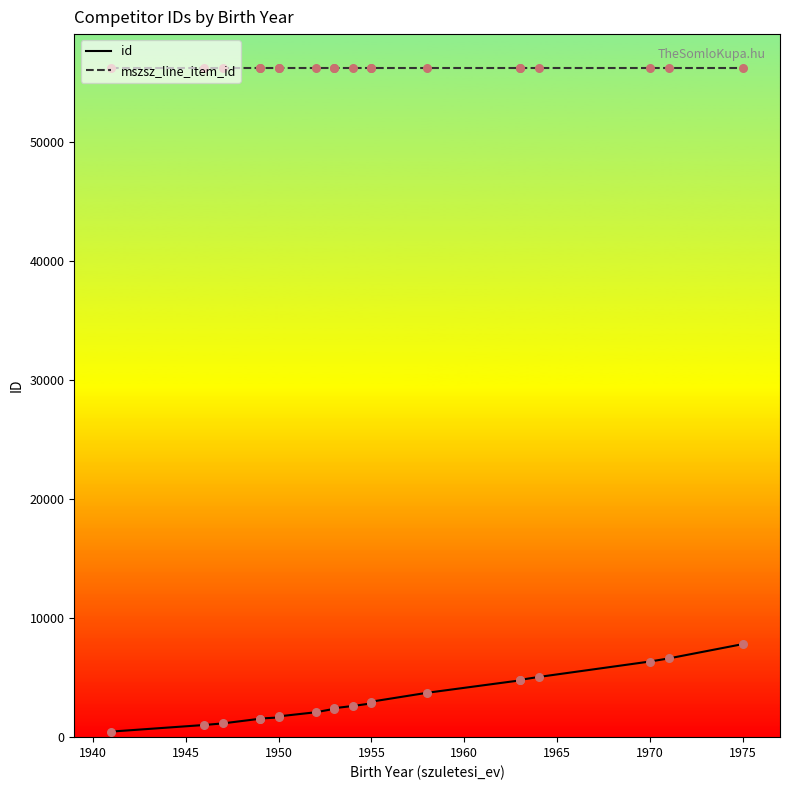

What are all the series names shown in the legend?

id, mszsz_line_item_id